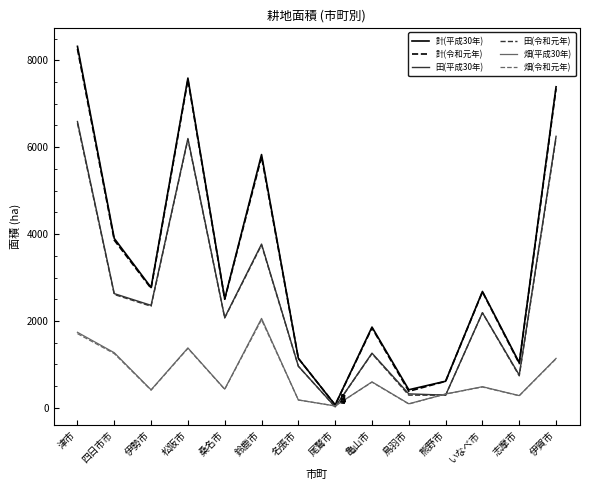

At which label is 計(令和元年) closest to 4164?

四日市市